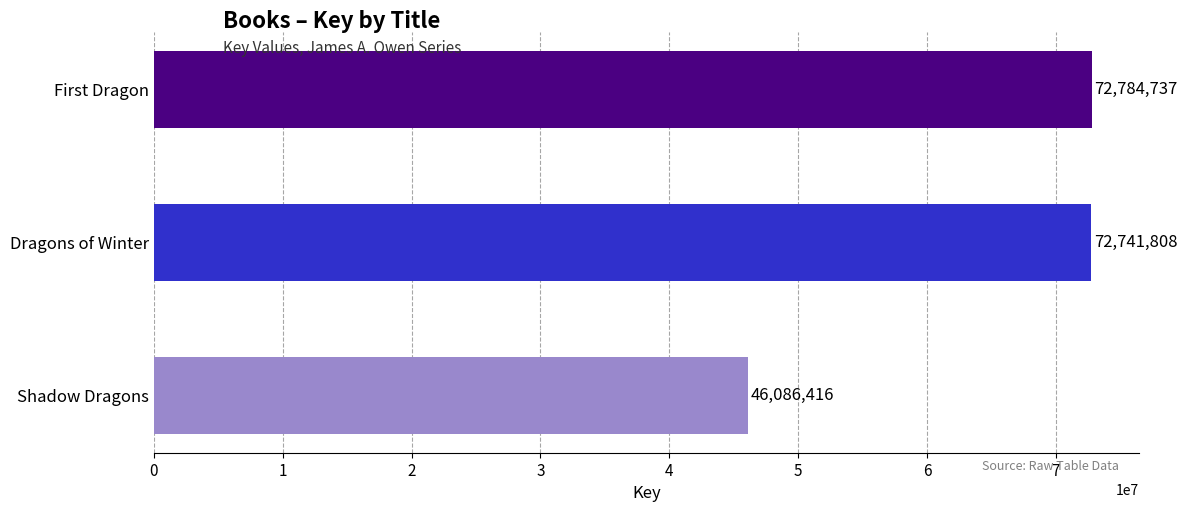

Reading top to bottom, list all the values displayed in this chart.

First Dragon=72784737	Dragons of Winter=72741808	Shadow Dragons=46086416